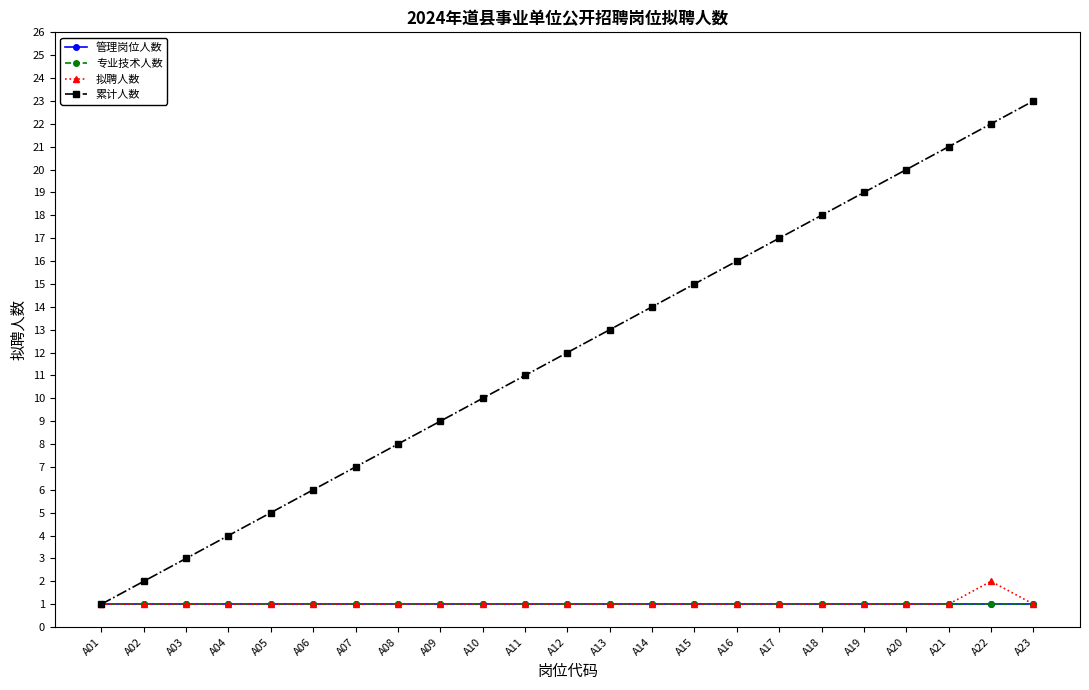

True or false: 管理岗位人数 has a value of 1 at A02.

True